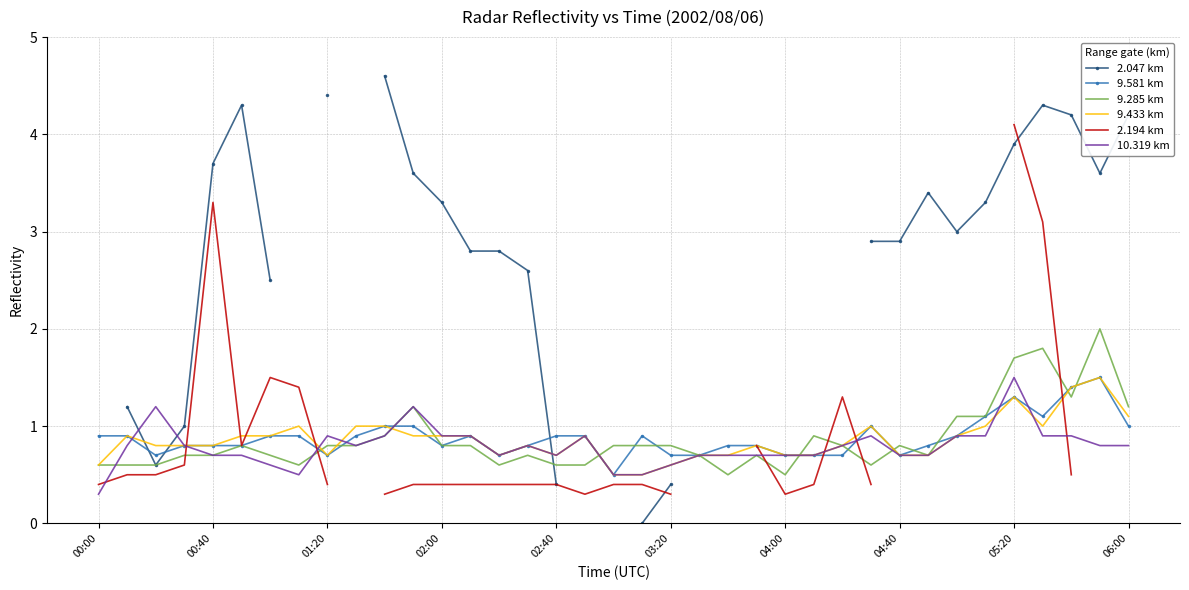

What is the maximum value for 9.433 km?

1.5